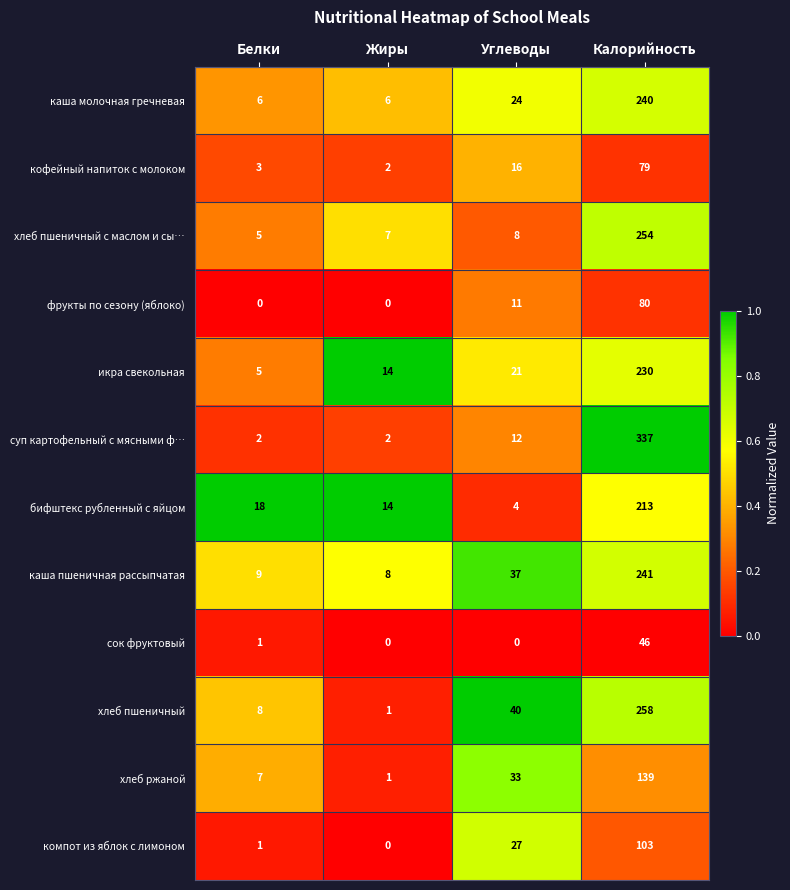

Count the number of categories in the chart.

4